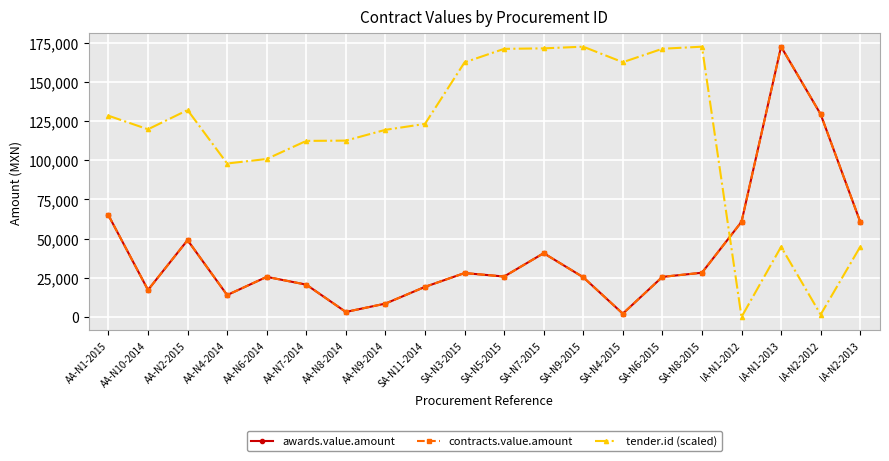

How many interior local valleys does the contracts.value.amount series have?

5